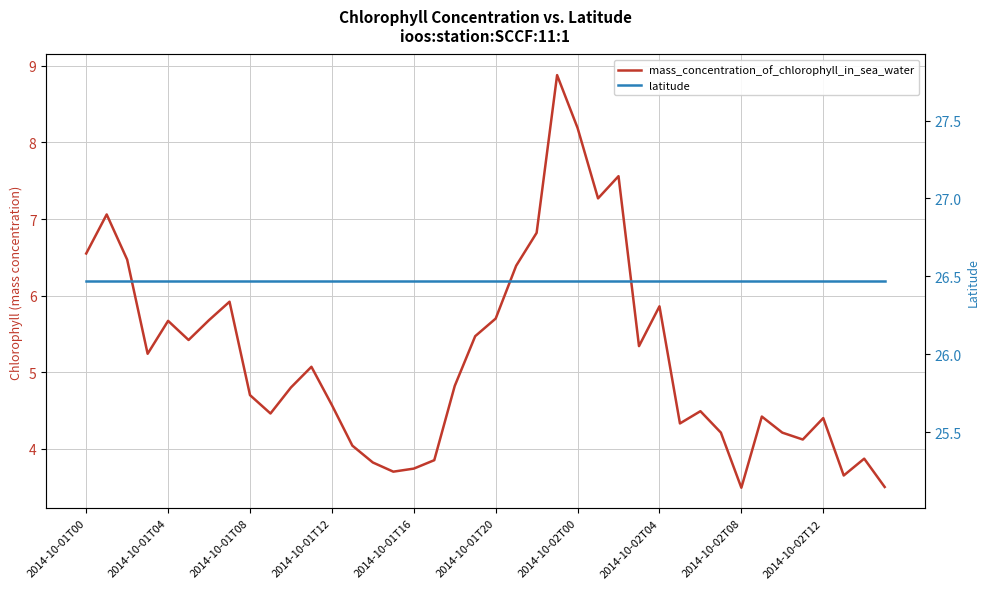

How many distinct data groups are displayed?

2